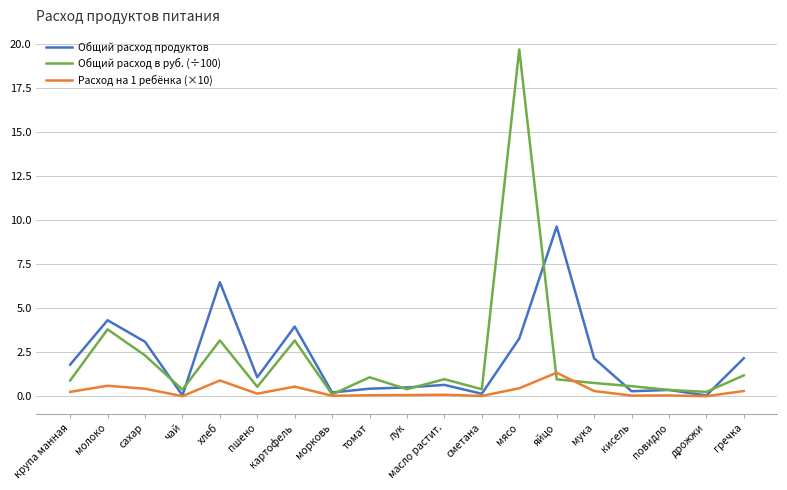

List the series in order of their peak value, lowest first.

Расход на 1 ребёнка (×10), Общий расход продуктов, Общий расход в руб. (÷100)